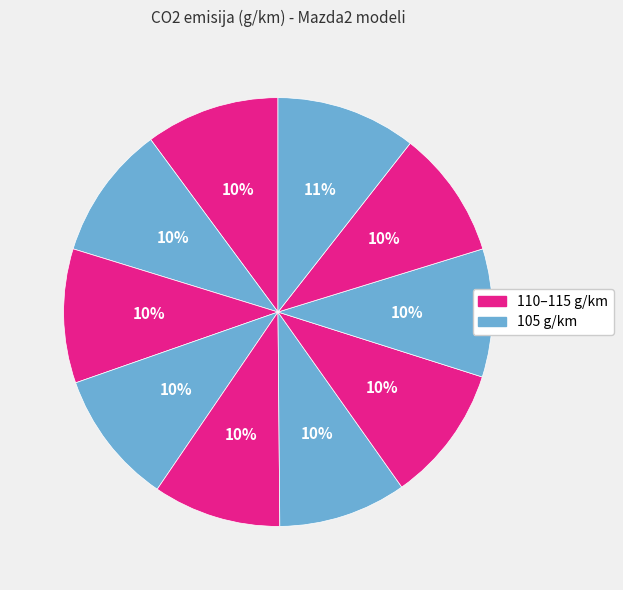

How many segments does this pie chart have?

10